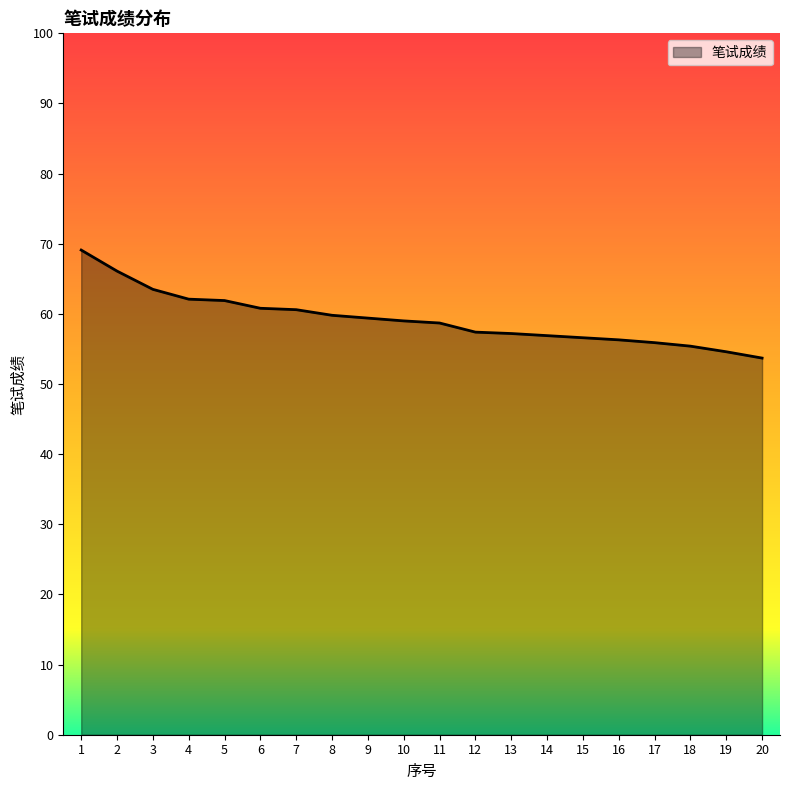

Which category has the lowest value across all series?

20